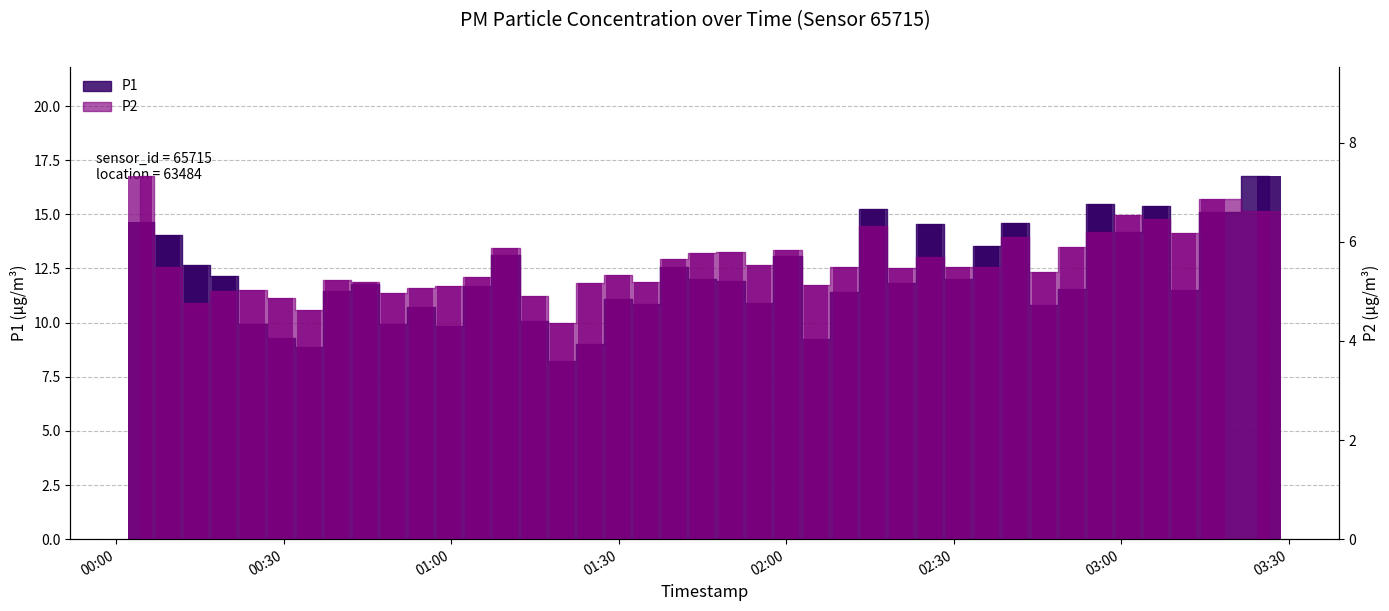

What is the total value across all series at 2023-03-12T00:19:22?

17.2